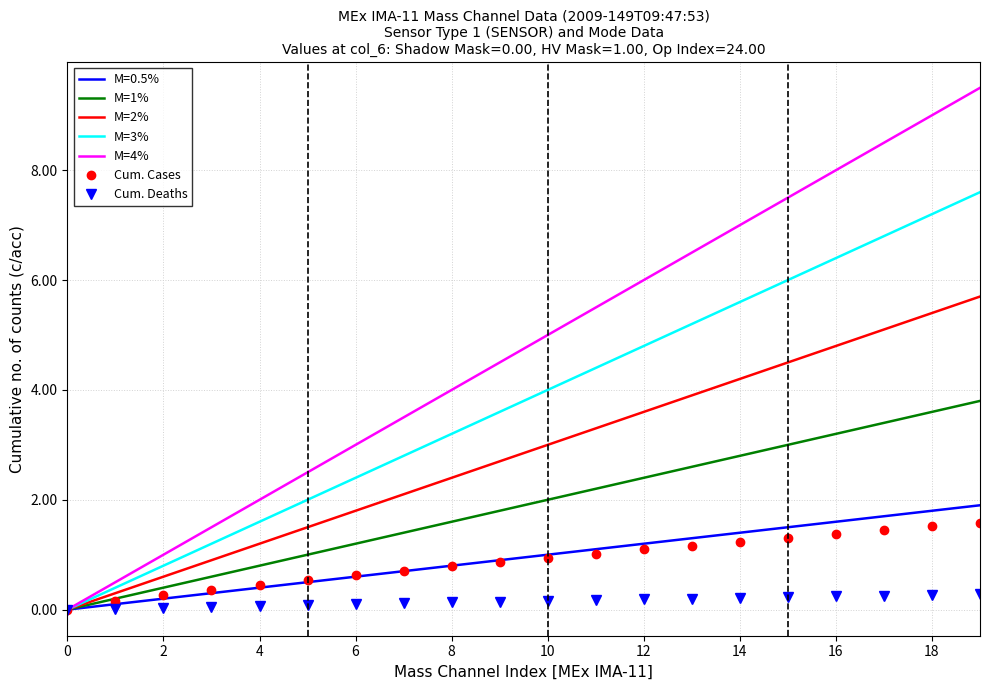

True or false: M=3% has more than 0 interior local peaks.

False